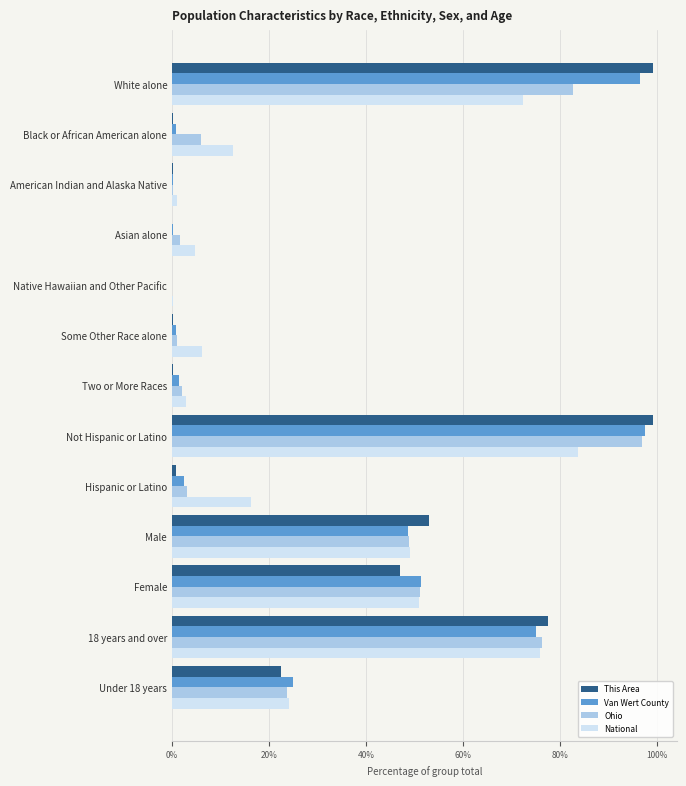

Count the number of data series in this chart.

4